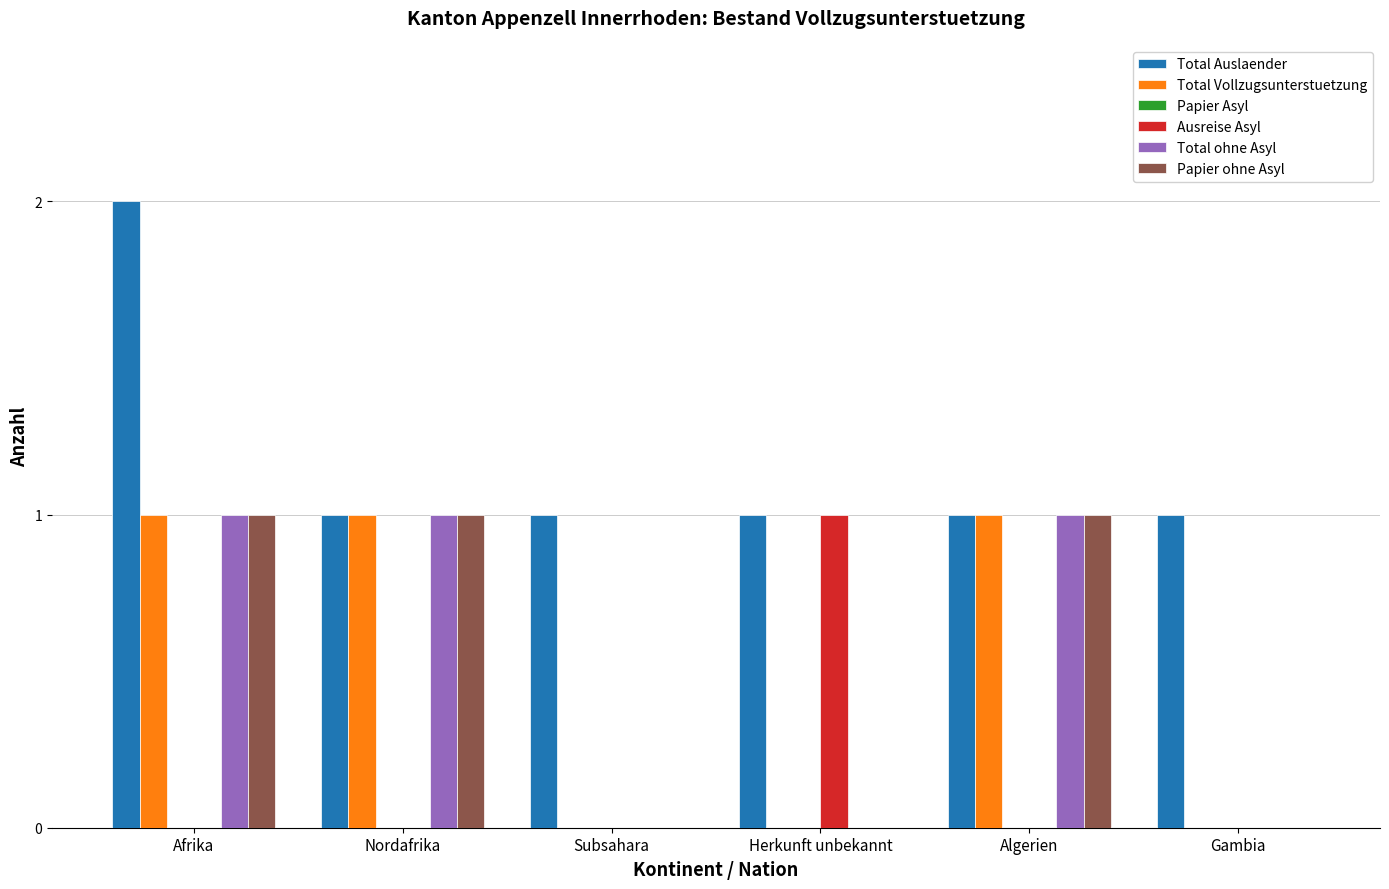

Which category has the highest value across all series?

Afrika